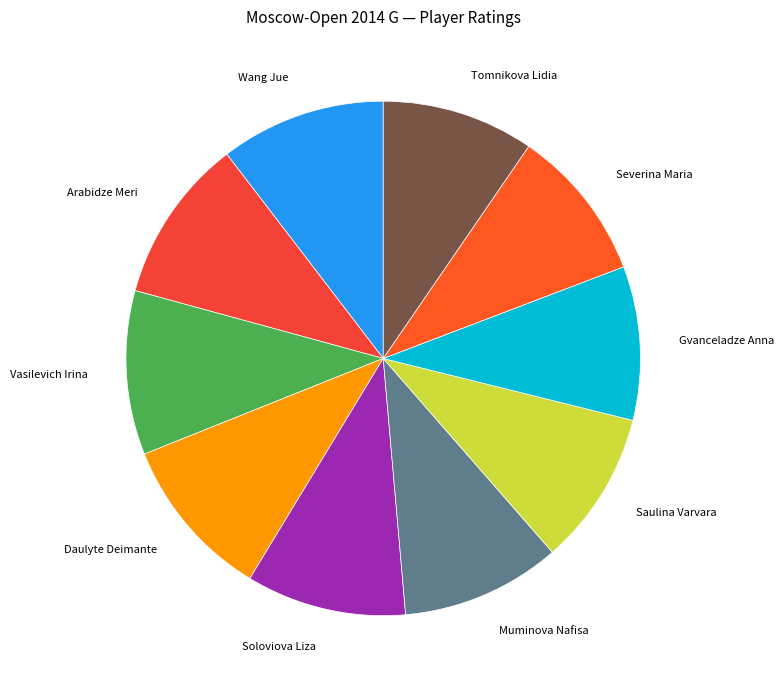

Approximately how many times larger is the value at Severina Maria compared to Soloviova Liza?

1.0